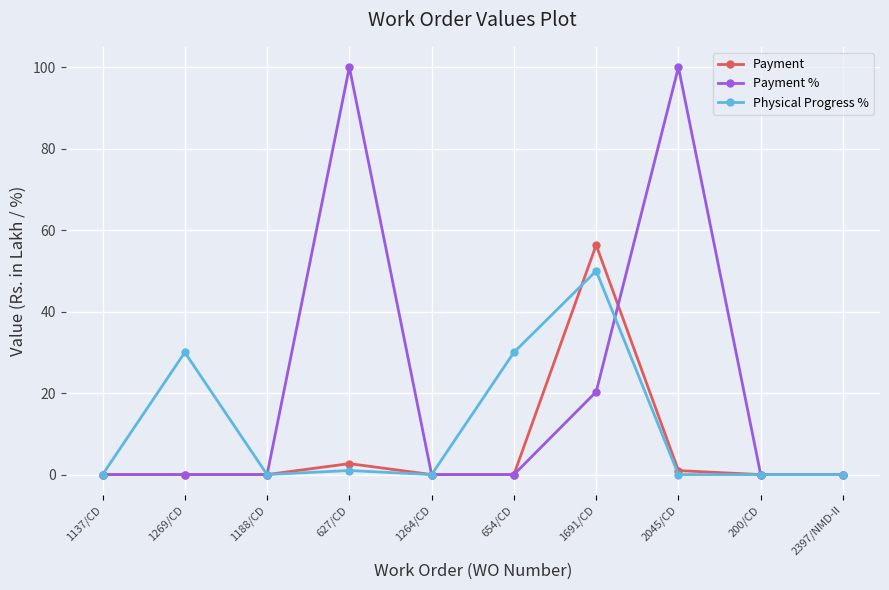

True or false: Payment % has a value of 41.8 at 200/CD.

False